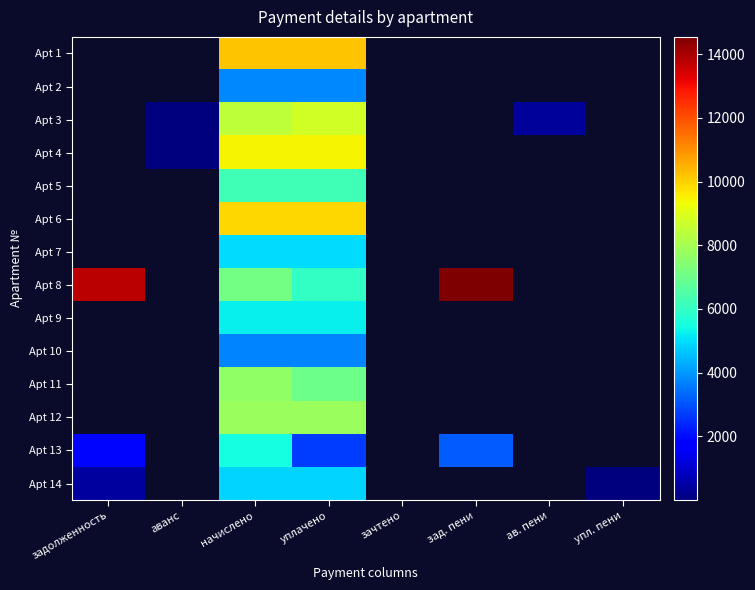

Reading left to right, extract all data points from this chart.

Apt 1: задолженность=0.0	аванс=0.0	начислено=10201.0	уплачено=10201.0	зачтено=0.0	зад. пени=0.0	ав. пени=0.0	упл. пени=0.0
Apt 2: задолженность=0.0	аванс=0.0	начислено=3792.2	уплачено=3792.2	зачтено=0.0	зад. пени=0.0	ав. пени=0.0	упл. пени=0.0
Apt 3: задолженность=0.0	аванс=3.7	начислено=8412.5	уплачено=8767.8	зачтено=0.0	зад. пени=0.0	ав. пени=357.1	упл. пени=0.0
Apt 4: задолженность=0.0	аванс=0.6	начислено=9439.2	уплачено=9439.2	зачтено=0.0	зад. пени=0.0	ав. пени=0.0	упл. пени=0.0
Apt 5: задолженность=0.0	аванс=0.0	начислено=6226.6	уплачено=6226.6	зачтено=0.0	зад. пени=0.0	ав. пени=0.0	упл. пени=0.0
Apt 6: задолженность=0.0	аванс=0.0	начислено=9886.3	уплачено=9886.3	зачтено=0.0	зад. пени=0.0	ав. пени=0.0	упл. пени=0.0
Apt 7: задолженность=0.0	аванс=0.0	начислено=4984.6	уплачено=4984.6	зачтено=0.0	зад. пени=0.0	ав. пени=0.0	упл. пени=0.0
Apt 8: задолженность=13754.8	аванс=0.0	начислено=7153.9	уплачено=6000.0	зачтено=0.0	зад. пени=14543.3	ав. пени=0.0	упл. пени=0.0
Apt 9: задолженность=0.0	аванс=0.0	начислено=5266.1	уплачено=5266.1	зачтено=0.0	зад. пени=0.0	ав. пени=0.0	упл. пени=0.0
Apt 10: задолженность=0.0	аванс=0.0	начислено=3742.6	уплачено=3742.6	зачтено=0.0	зад. пени=0.0	ав. пени=0.0	упл. пени=0.0
Apt 11: задолженность=0.0	аванс=0.0	начислено=7634.2	уплачено=7042.2	зачтено=0.0	зад. пени=0.0	ав. пени=0.0	упл. пени=0.0
Apt 12: задолженность=0.0	аванс=0.0	начислено=7783.2	уплачено=7783.2	зачтено=0.0	зад. пени=0.0	ав. пени=0.0	упл. пени=0.0
Apt 13: задолженность=1898.6	аванс=0.0	начислено=5464.8	уплачено=2722.4	зачтено=0.0	зад. пени=3164.8	ав. пени=0.0	упл. пени=0.0
Apt 14: задолженность=405.7	аванс=0.0	начислено=4868.6	уплачено=4868.6	зачтено=0.0	зад. пени=0.0	ав. пени=0.0	упл. пени=1.0